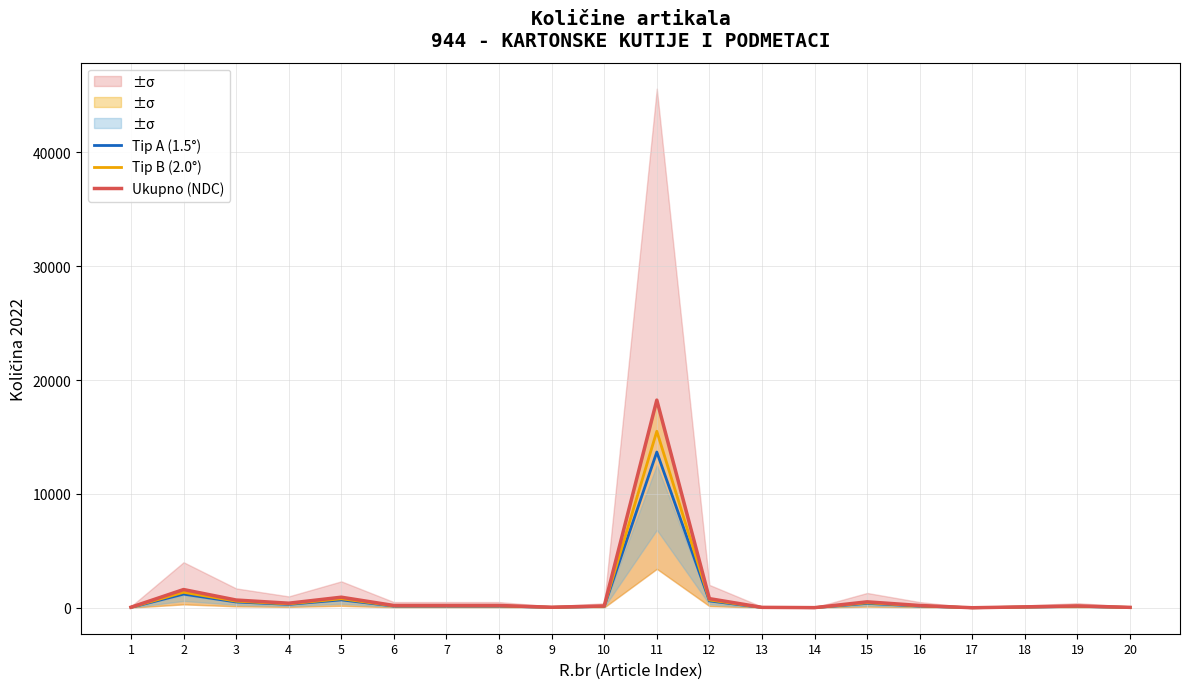

Which category has the lowest value in the Ukupno (NDC) series?

17